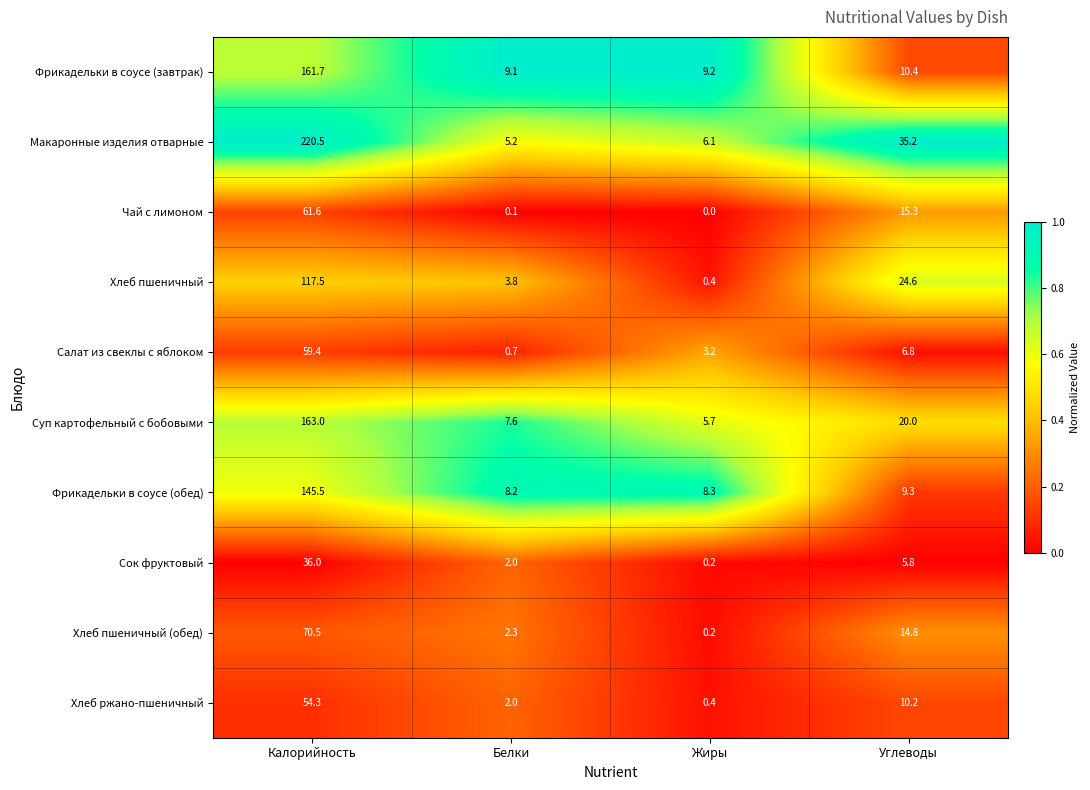

What is the total value across all series at Жиры?

33.7